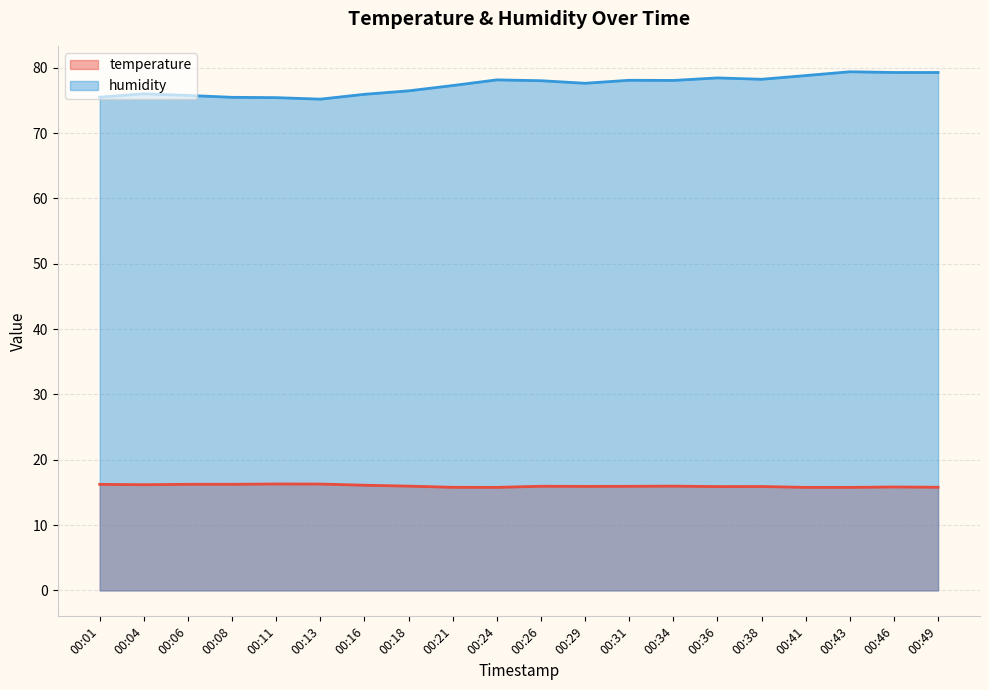

What is the spread (max minus min) of values at 00:46?

63.4